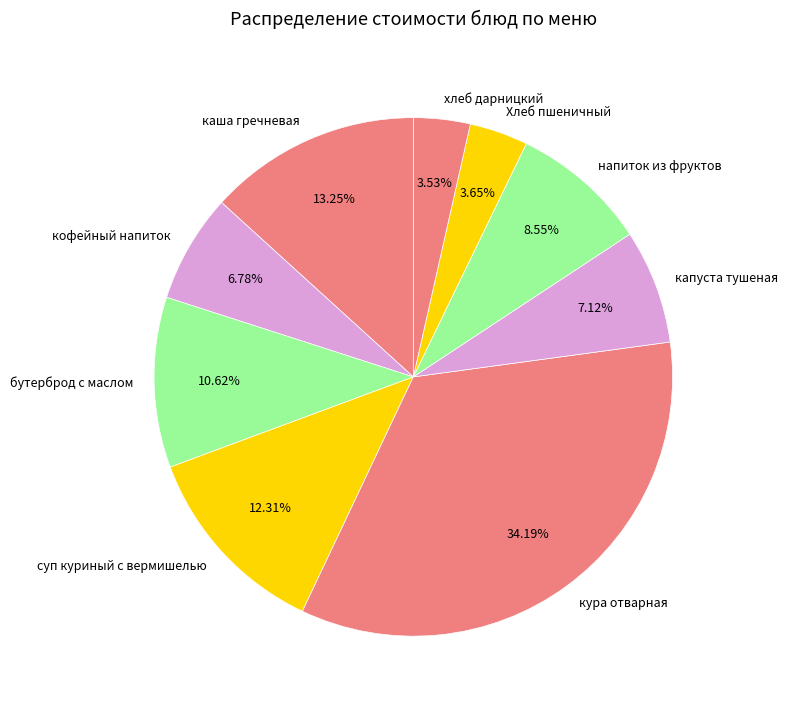

To the nearest percent, what portion does кура отварная represent?

34%